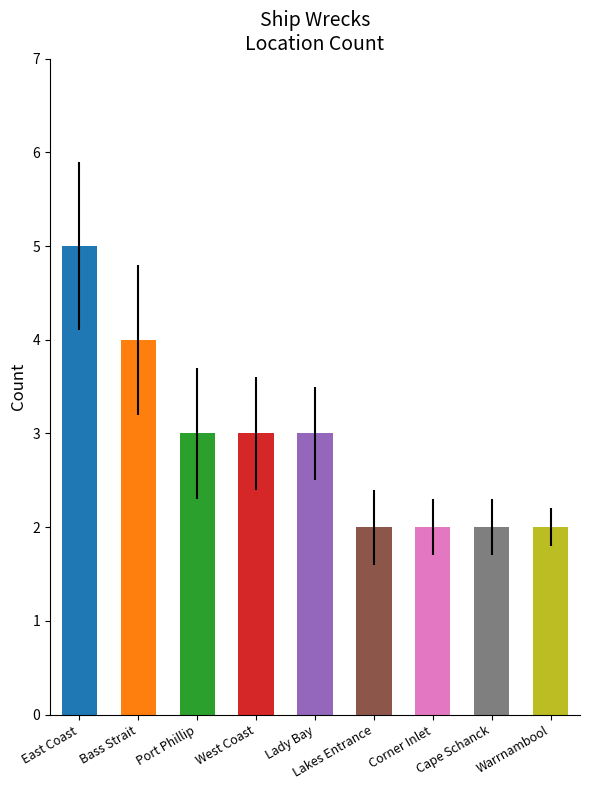

At which label is the value closest to 3?

Port Phillip